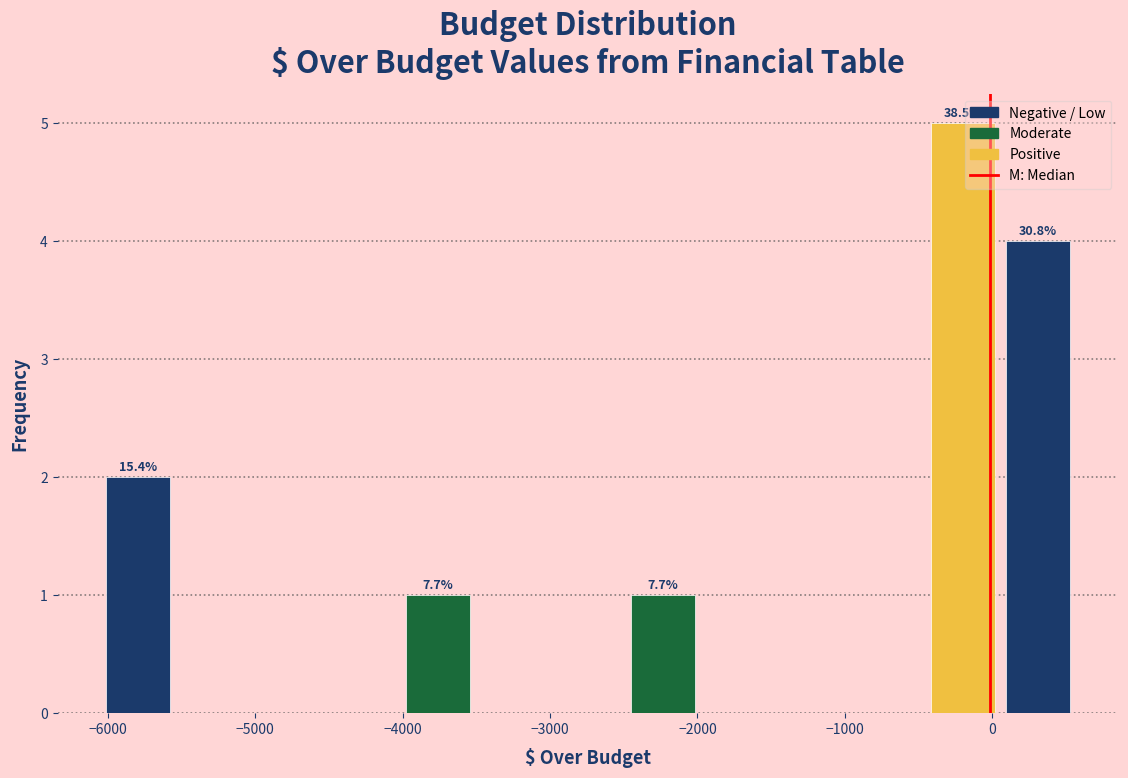

Over which range of the x-axis is the bar tallest?

-500 to 100